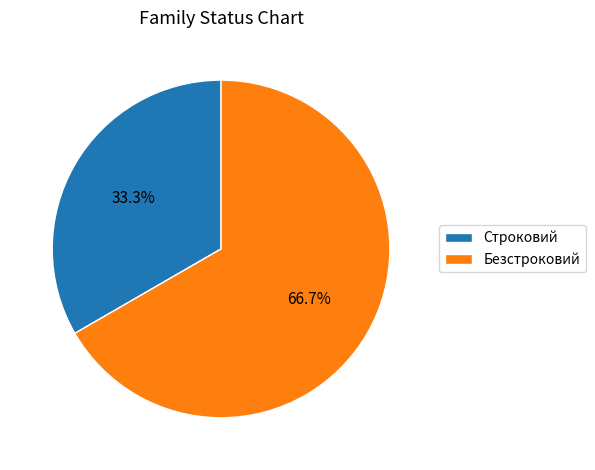

Rank the categories by value from highest to lowest.

Безстроковий, Строковий